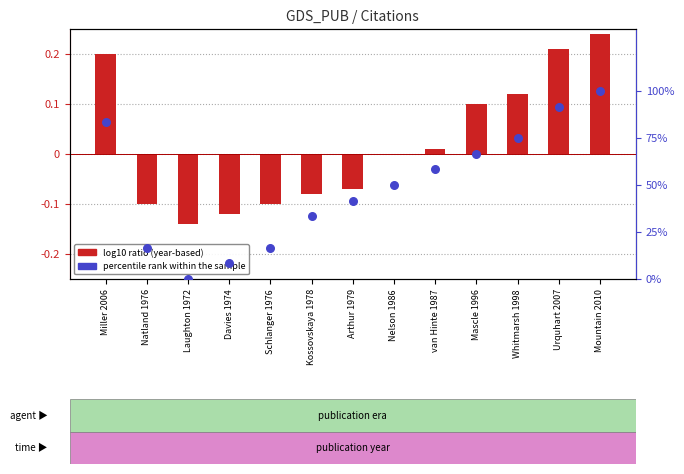

Which series contains the highest Y value?

percentile rank within the sample